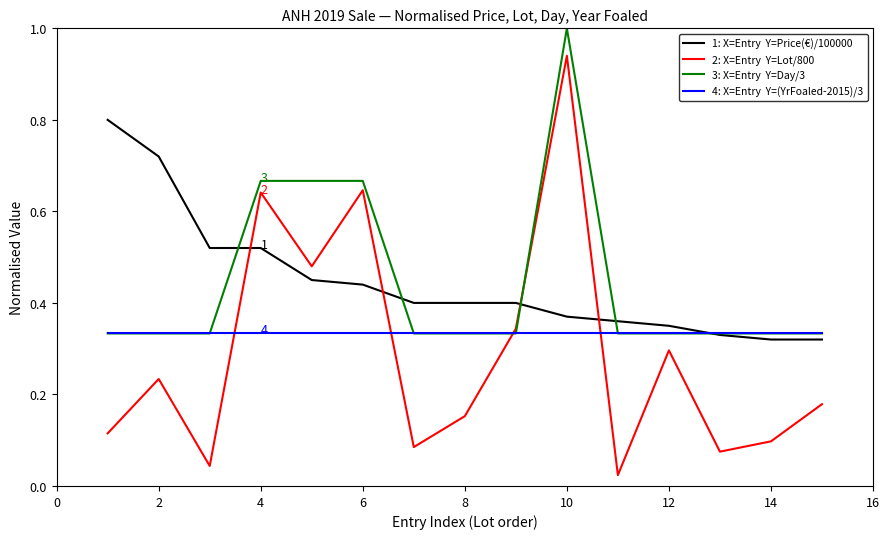

What is the greatest value displayed?

1.0